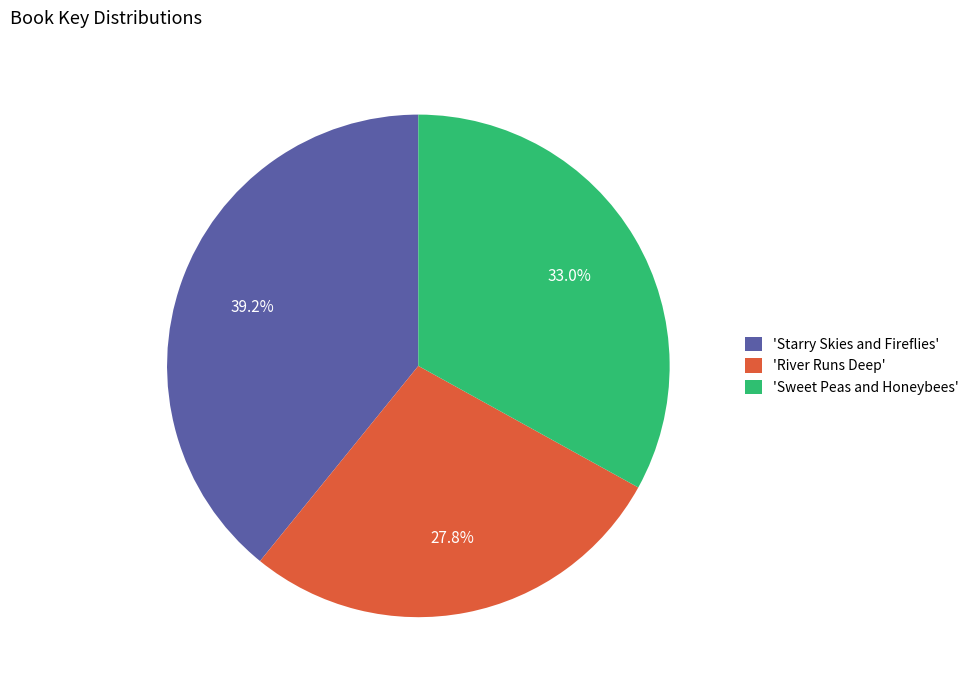

What is the largest slice in the pie chart?

'Starry Skies and Fireflies'